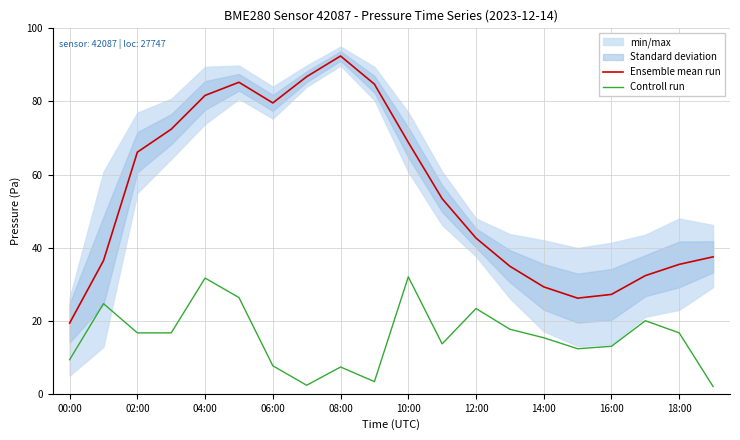

True or false: Ensemble mean run has more than 2 interior local peaks.

False